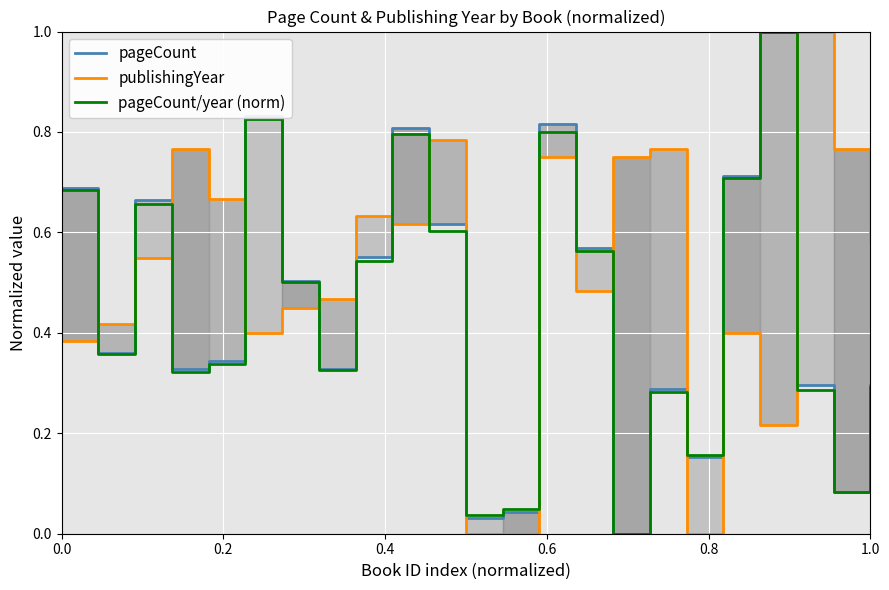

At how many categories does at least one series exceed 0?

23